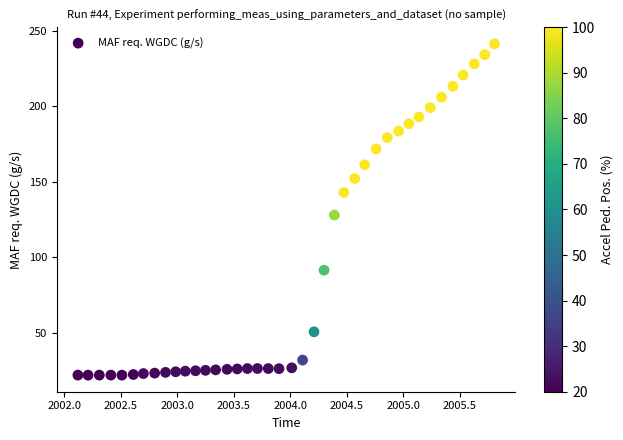

What is the range of Y values (max minus min)?

219.6